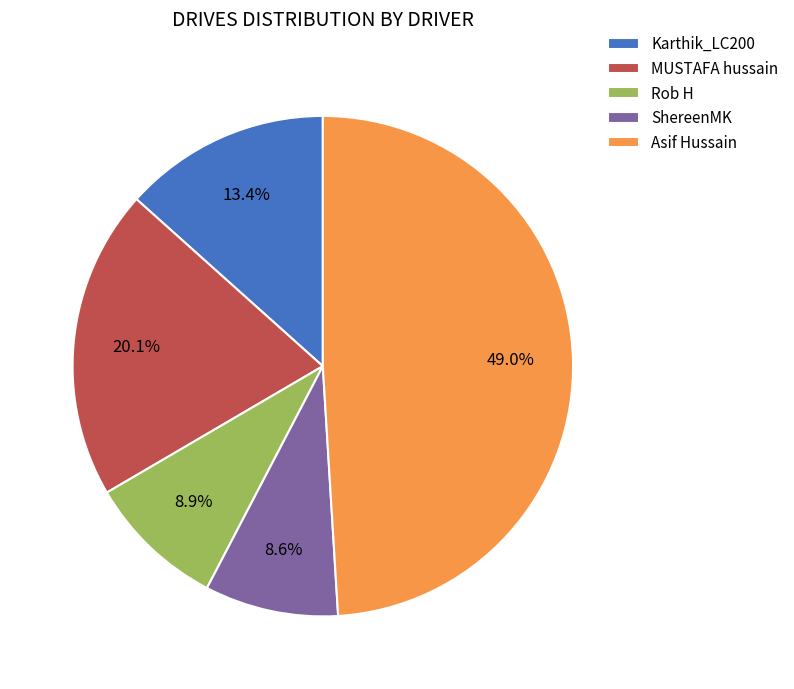

Which slice is the largest?

Asif Hussain